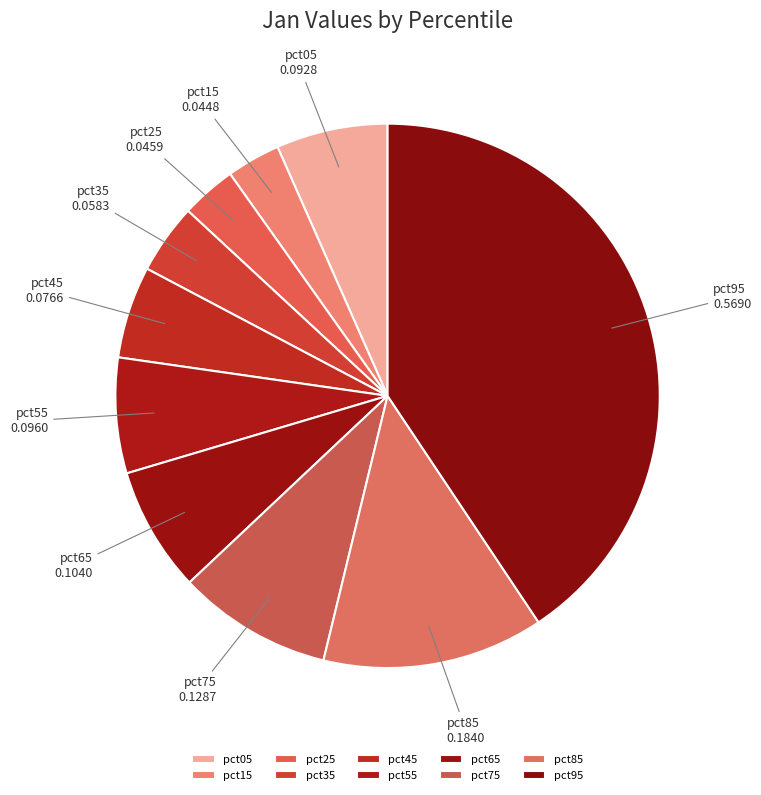

Does any single category account for the majority?

No